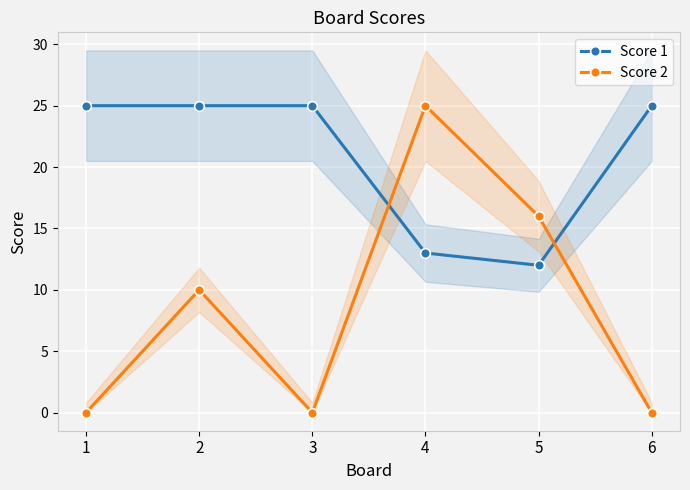

Which category has the highest value in the Score 1 series?

1